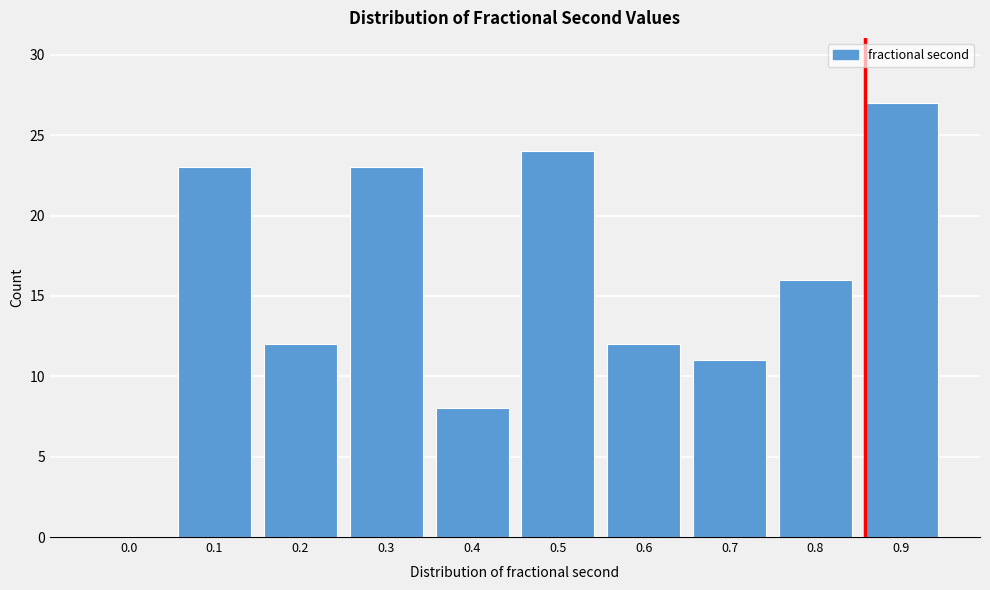

Reading left to right, list all the values displayed in this chart.

0.0=0	0.1=23	0.2=12	0.3=23	0.4=8	0.5=24	0.6=12	0.7=11	0.8=16	0.9=27